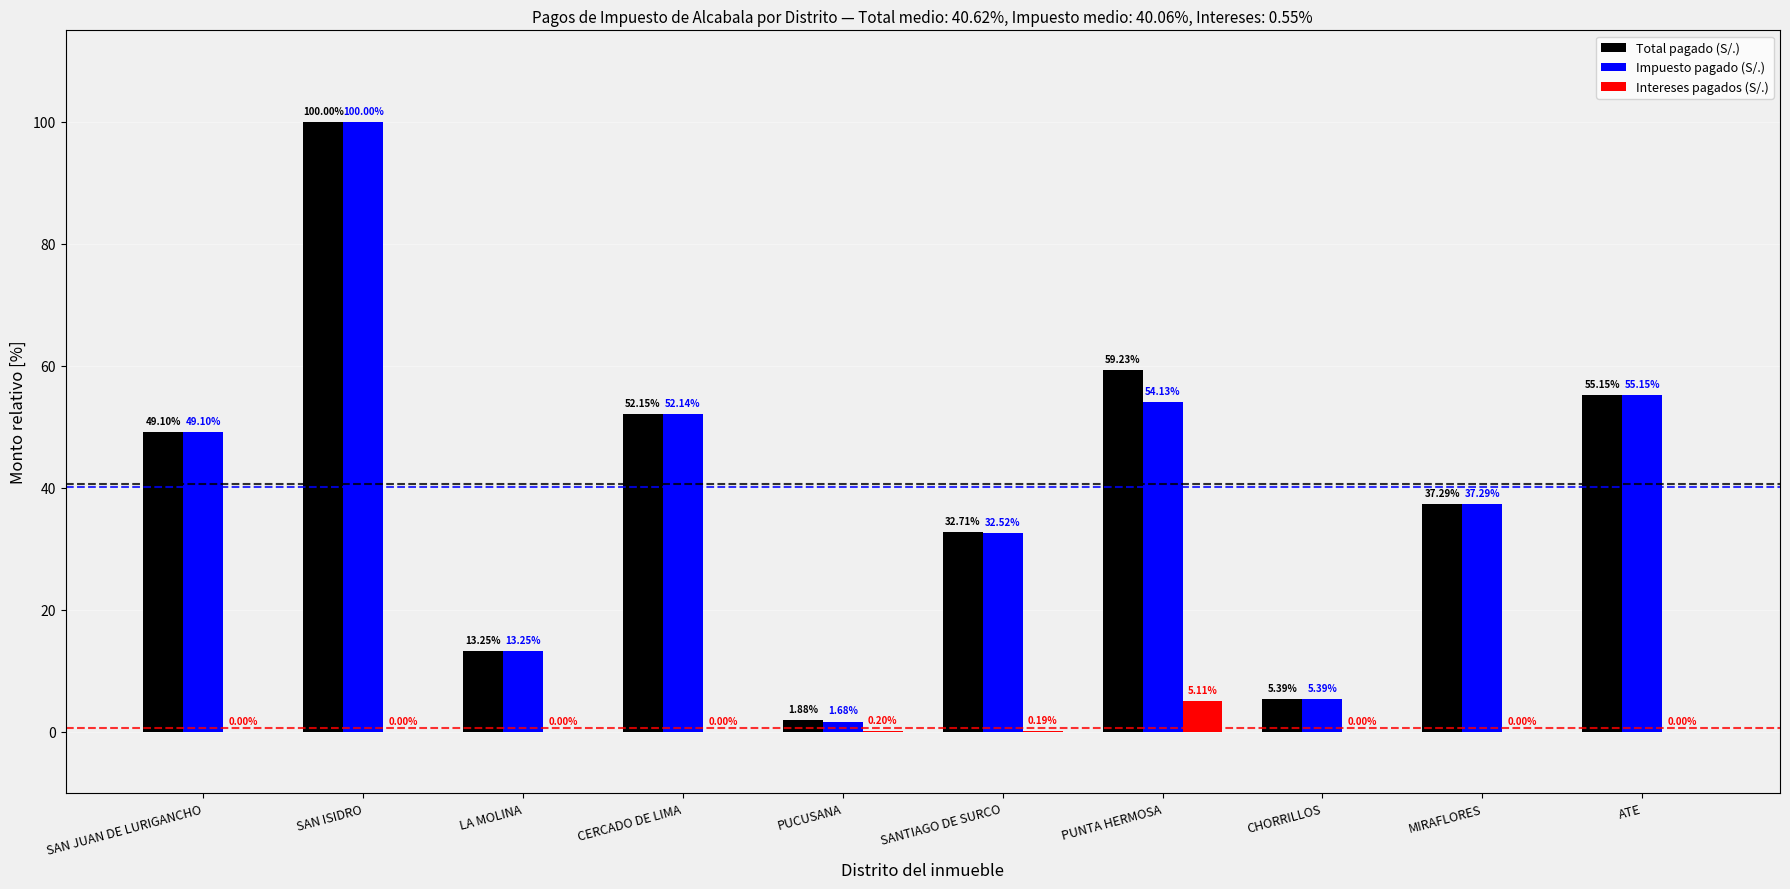

What is the average value of the Total pagado (S/.) series?

40.6